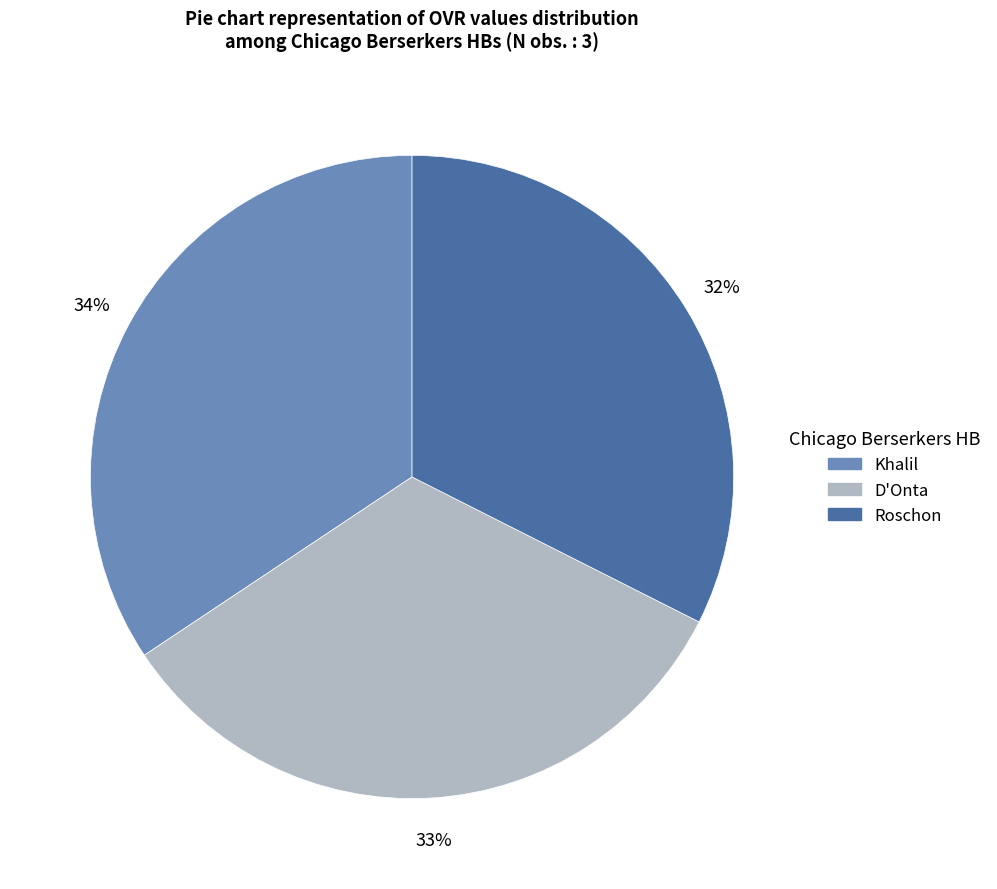

Does D'Onta account for over 50% of the chart?

No